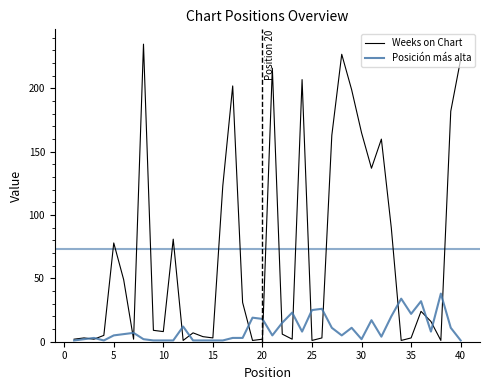

What is the maximum value for Weeks on Chart?

235